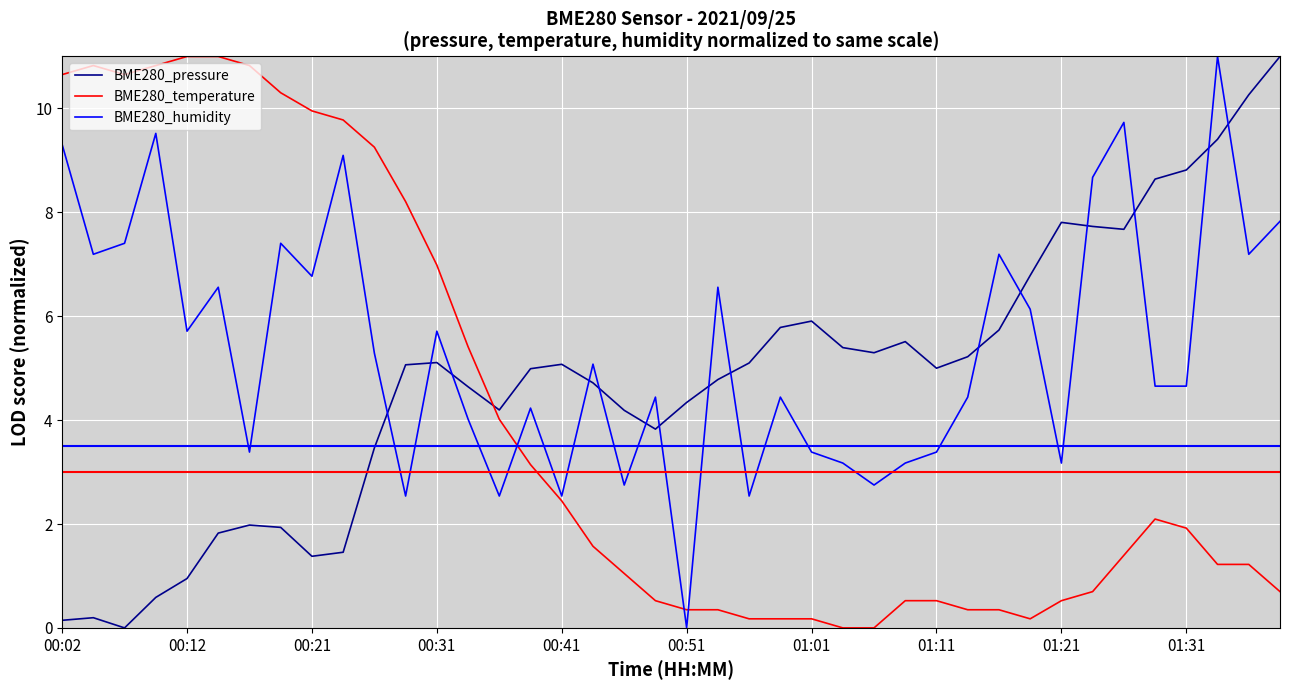

What is the maximum value shown in the chart?

11.0